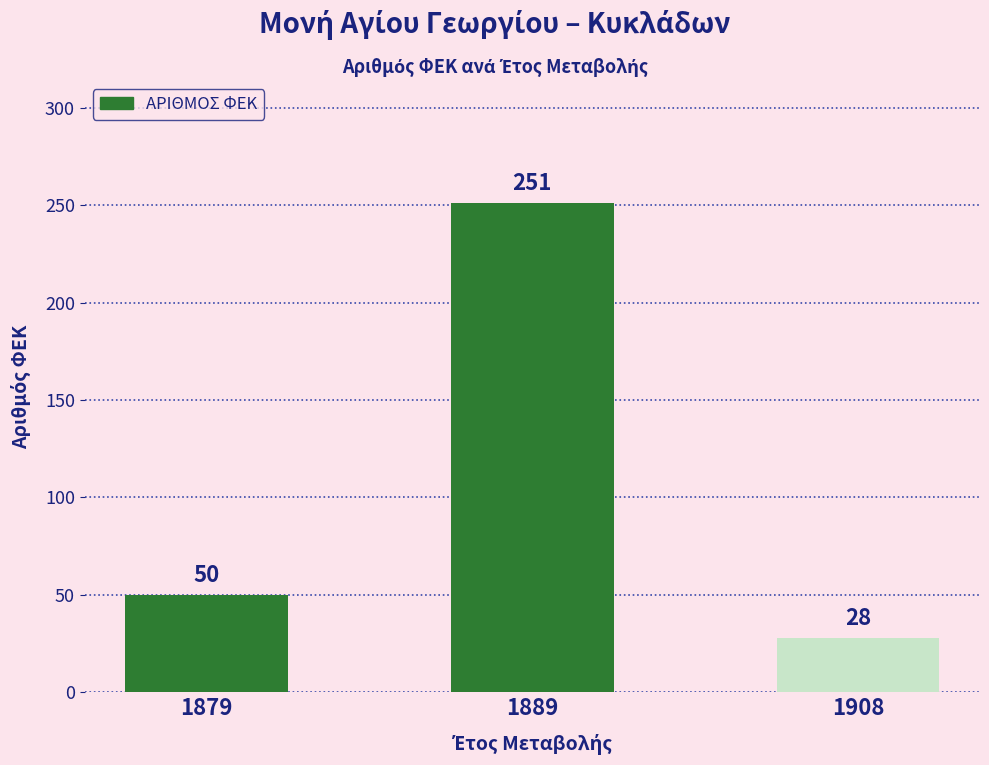

Rank the categories by value from highest to lowest.

1889, 1879, 1908